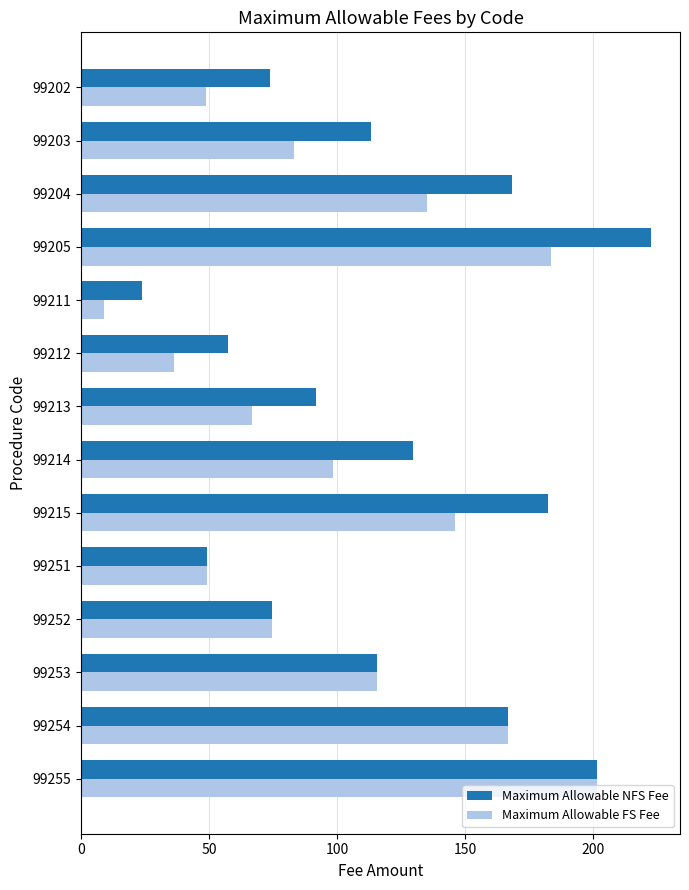

What is the spread (max minus min) of values at 99204?

33.3